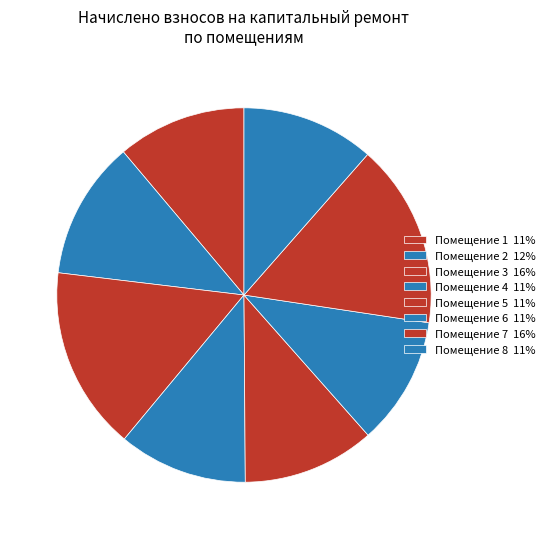

How many slices are in this pie chart?

8